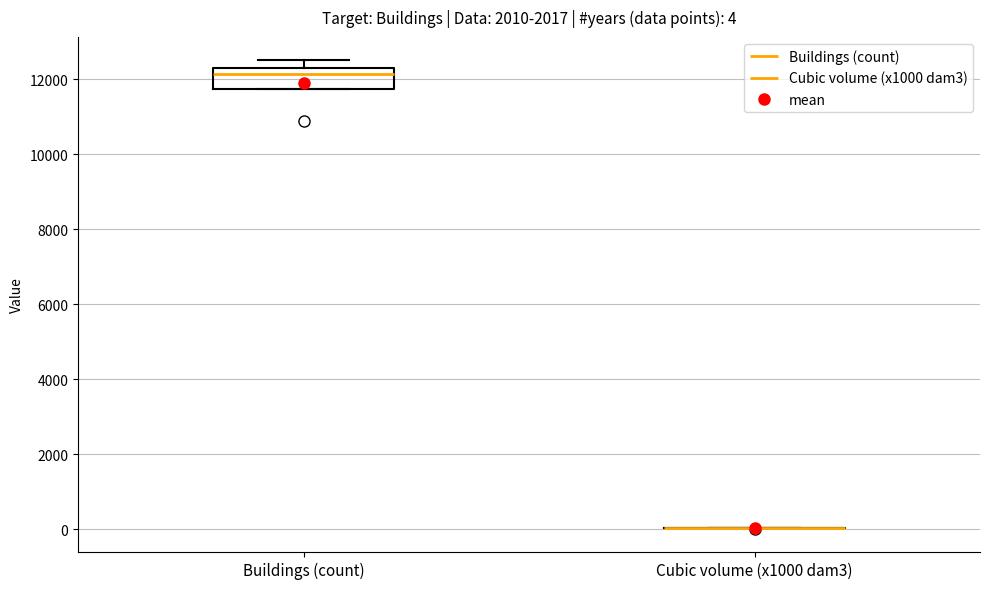

Comparing the boxes themselves (not the whiskers), which one is the tallest?

Buildings (count)